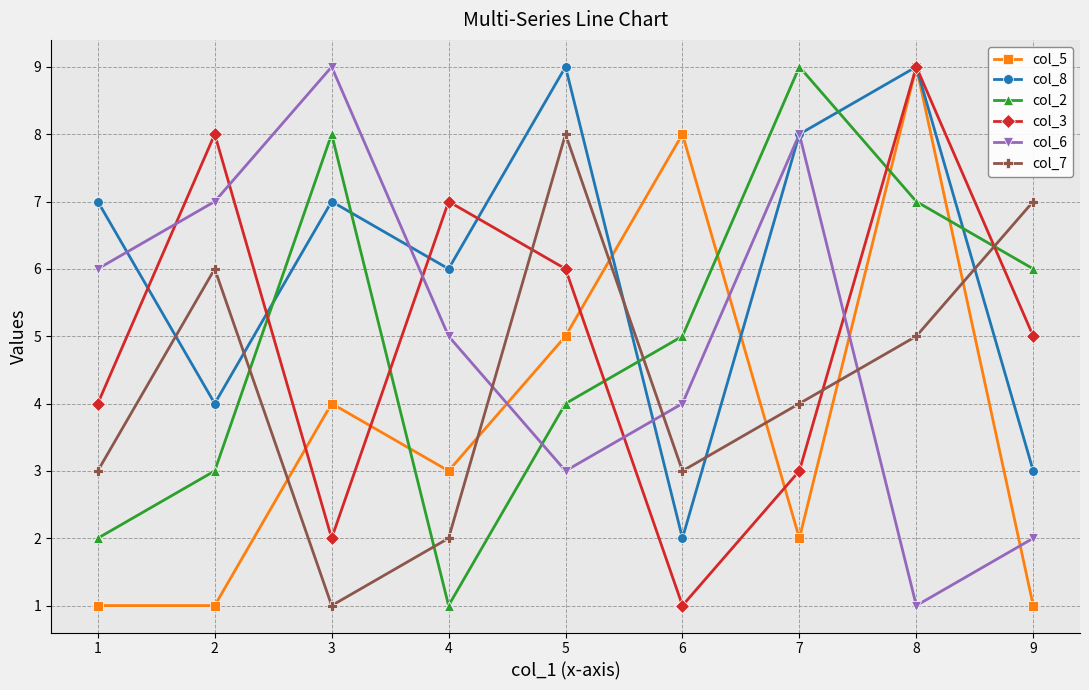

True or false: col_3 has more than 2 points higher than both neighbors.

True